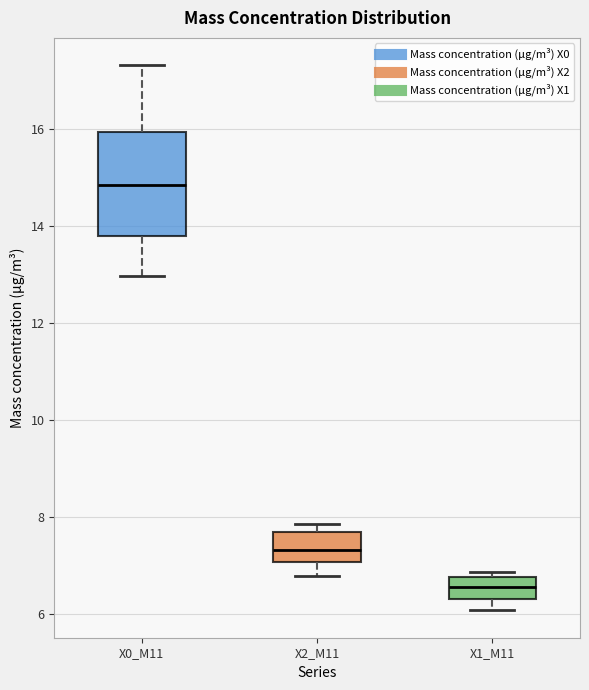

Where is the upper edge of the box for X2_M11 on the y-axis? The values are not printed on the chart, so give them approximately, as read against the axis.

7.6